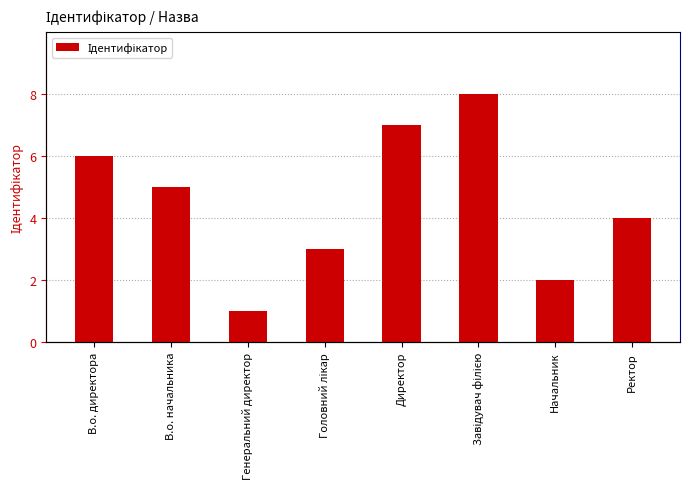

At which category does the chart reach its peak across all series?

Завідувач філією